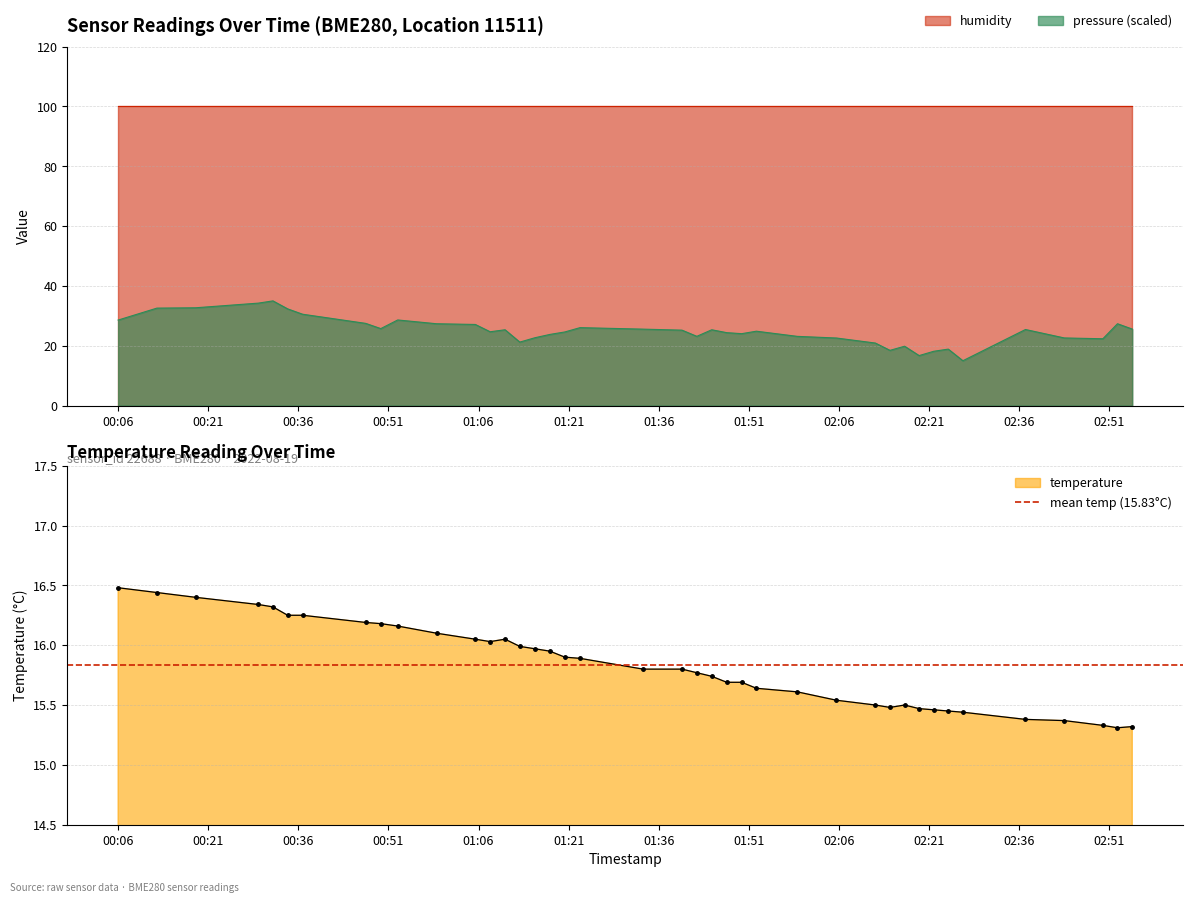

True or false: pressure (scaled) and humidity intersect in this chart.

False